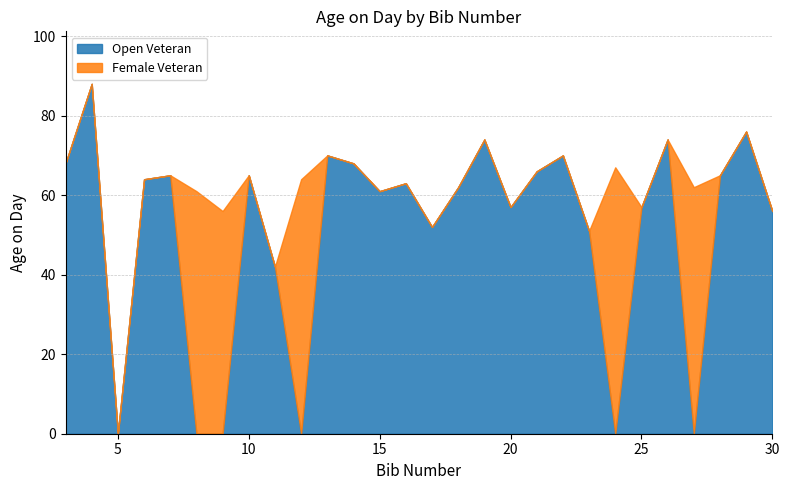

What is the difference between the maximum and minimum values in the Age on Day series?

46